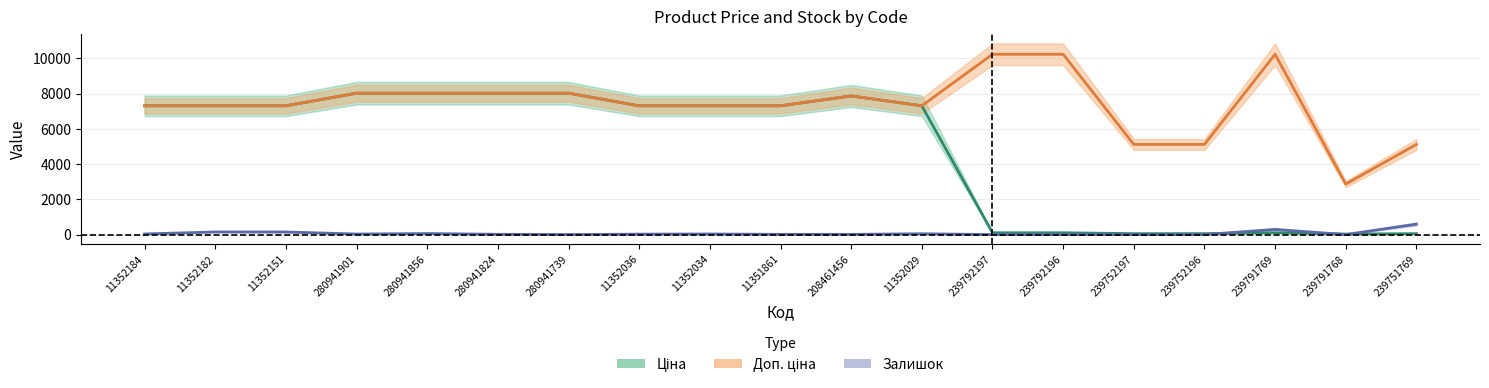

True or false: Ціна has more than 2 points higher than both neighbors.

False